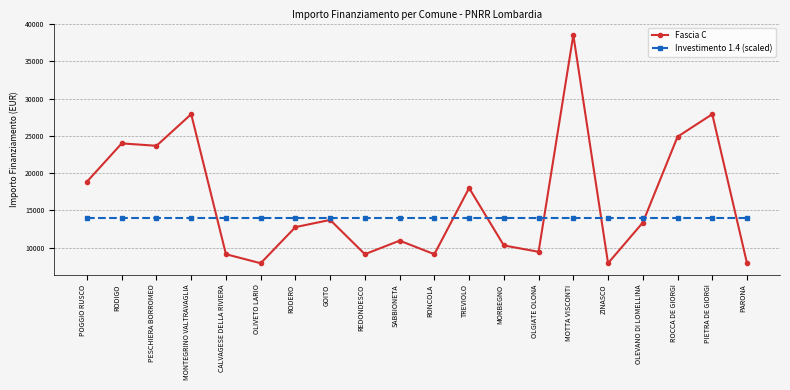

True or false: Fascia C has more than 2 interior local peaks.

True